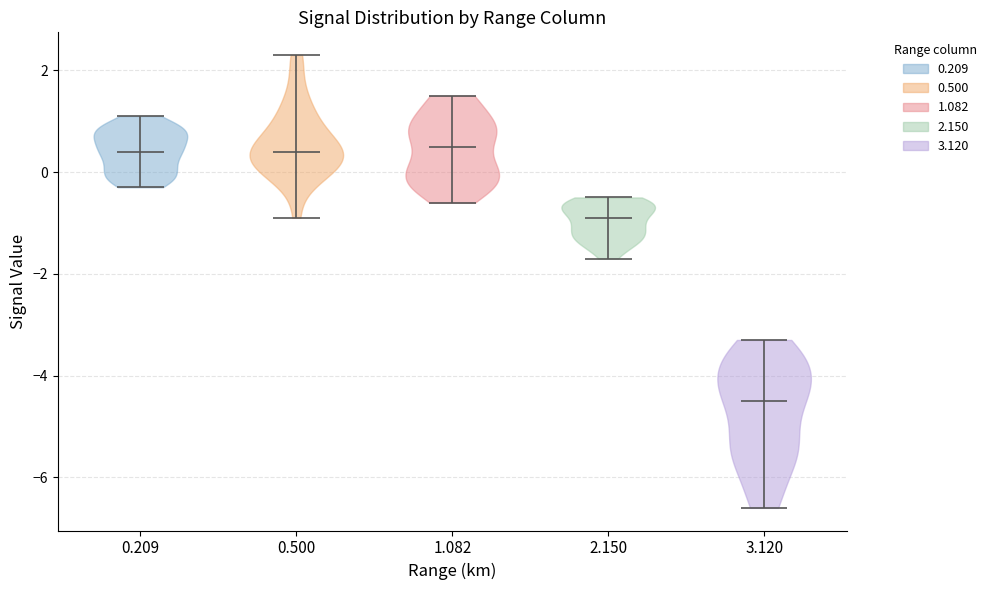

What is the lowest point the violin at x = 2.150 reaches on the y-axis? The values are not printed on the chart, so give them approximately, as read against the axis.

-1.6